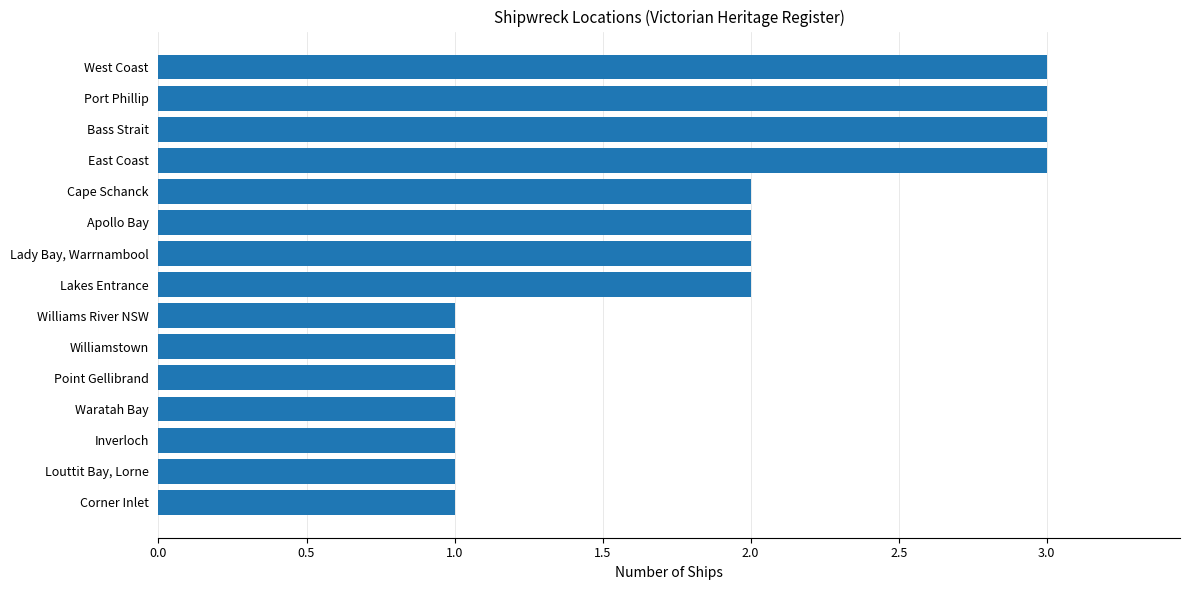

What is the sum of all values?

27